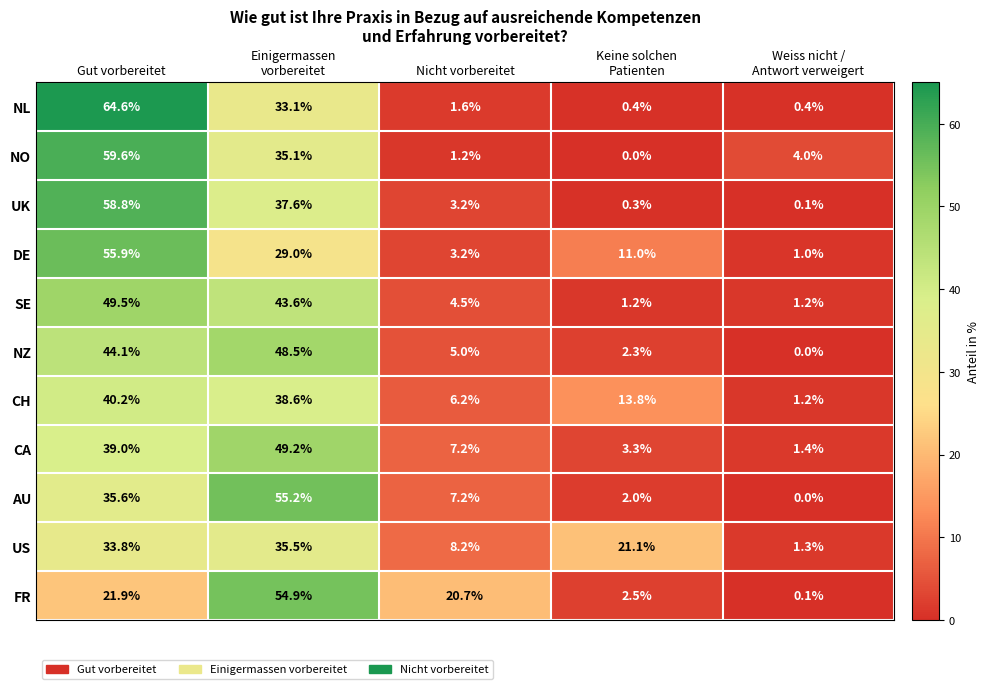

What is the difference between the maximum and minimum values in the NL series?

64.2